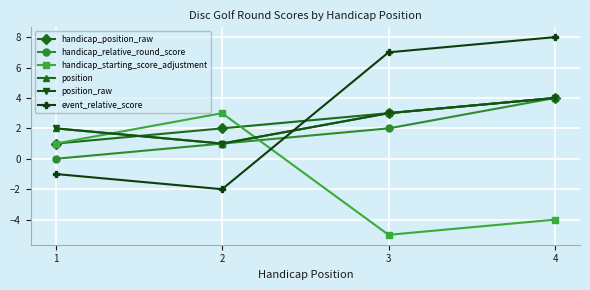

Reading right to left, list all the values displayed in this chart.

handicap_position_raw: 4	3	2	1
handicap_relative_round_score: 4	2	1	0
handicap_starting_score_adjustment: -4	-5	3	1
position: 4	3	1	2
position_raw: 4	3	1	2
event_relative_score: 8	7	-2	-1